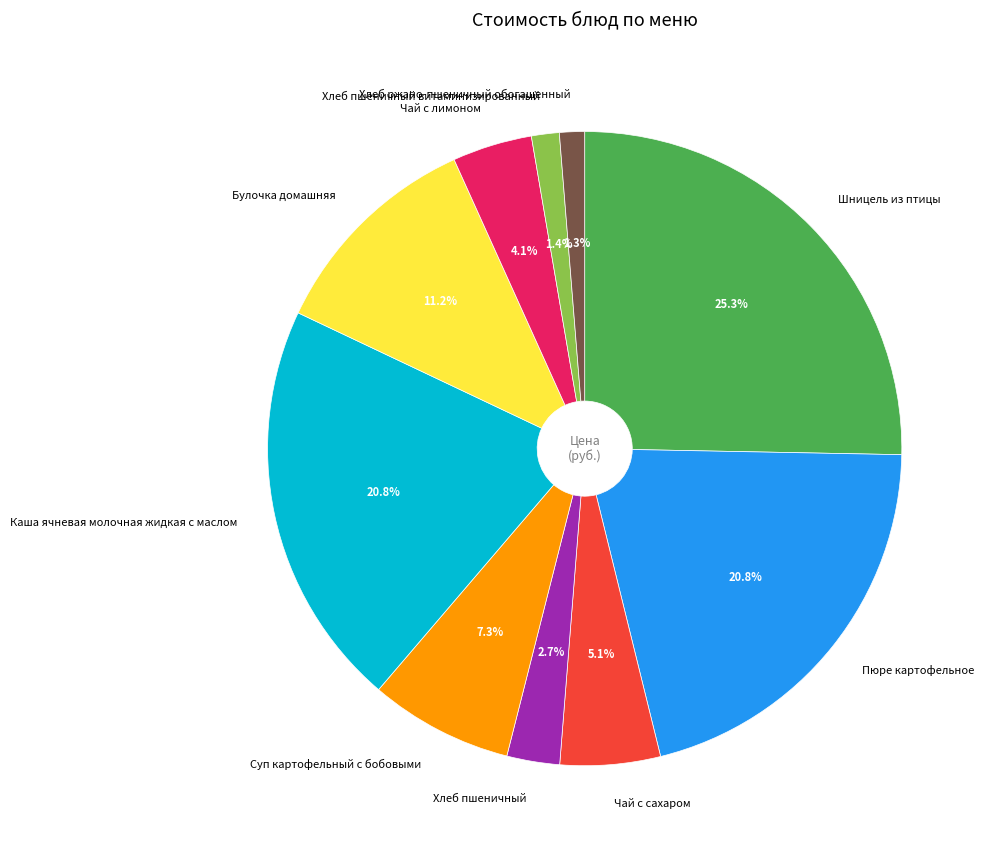

True or false: Суп картофельный с бобовыми accounts for 21% of the total.

False